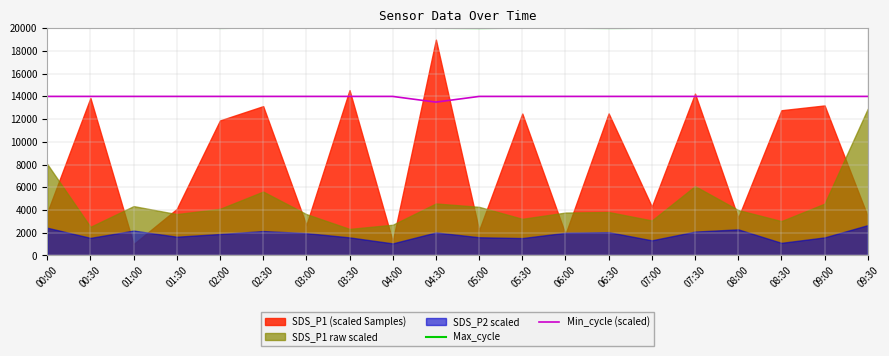

What is the average value of the Max_cycle series?

20070